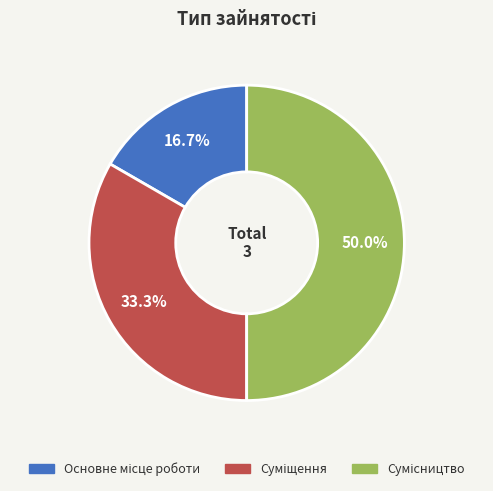

Is Суміщення the majority of the pie?

No